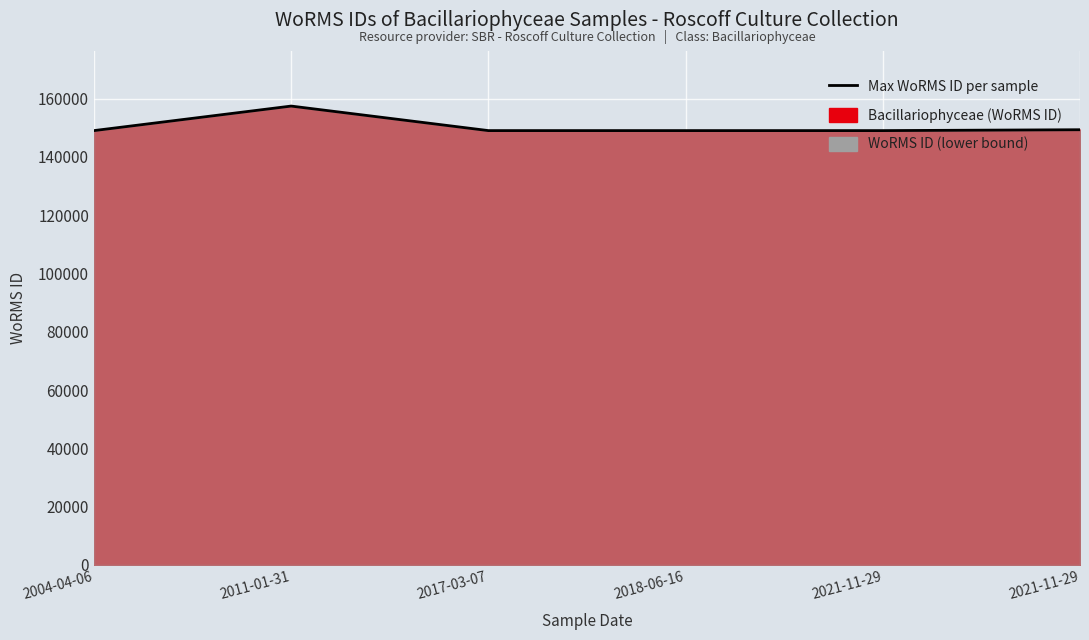

Count the number of categories in the chart.

6